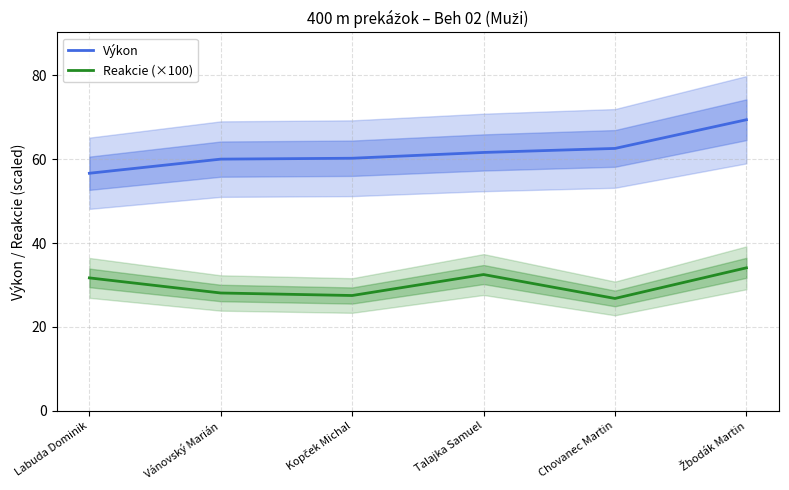

What is the difference between the maximum and minimum values in the Reakcie (×100) series?

7.3